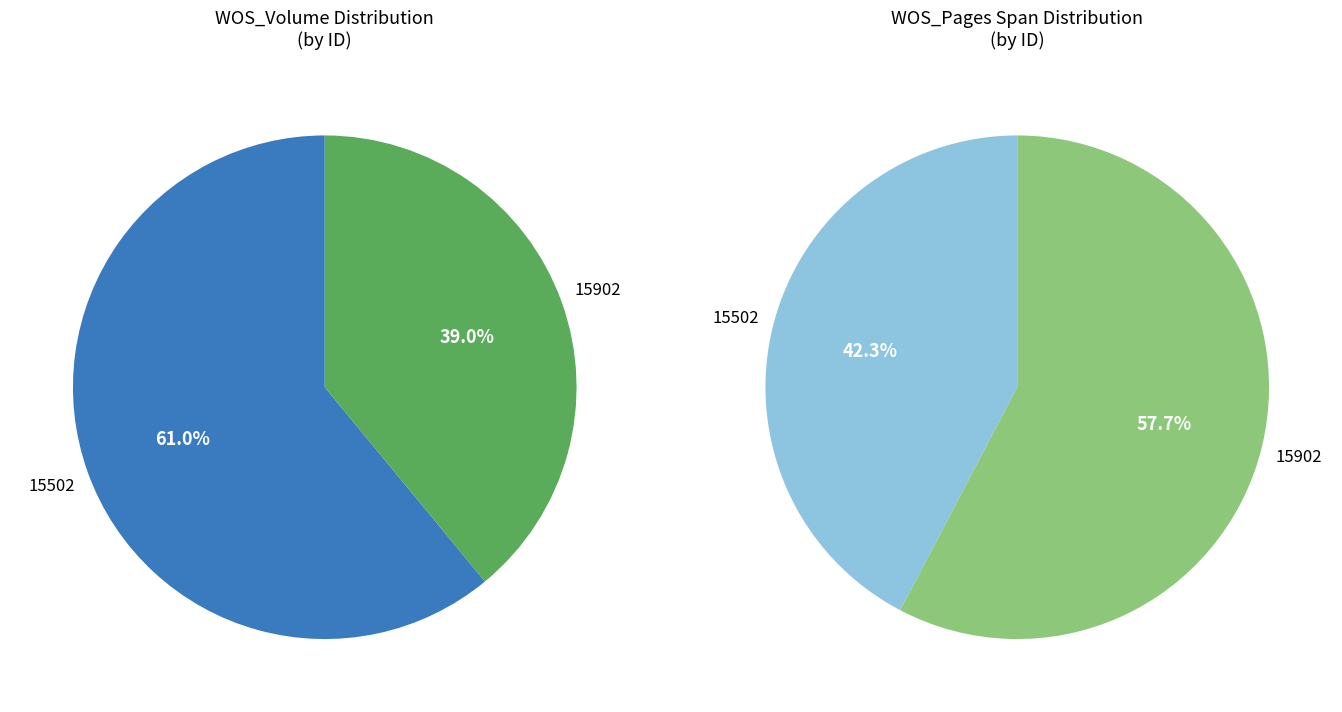

To the nearest percent, what is the combined percentage of 15902 and 15502?

100%